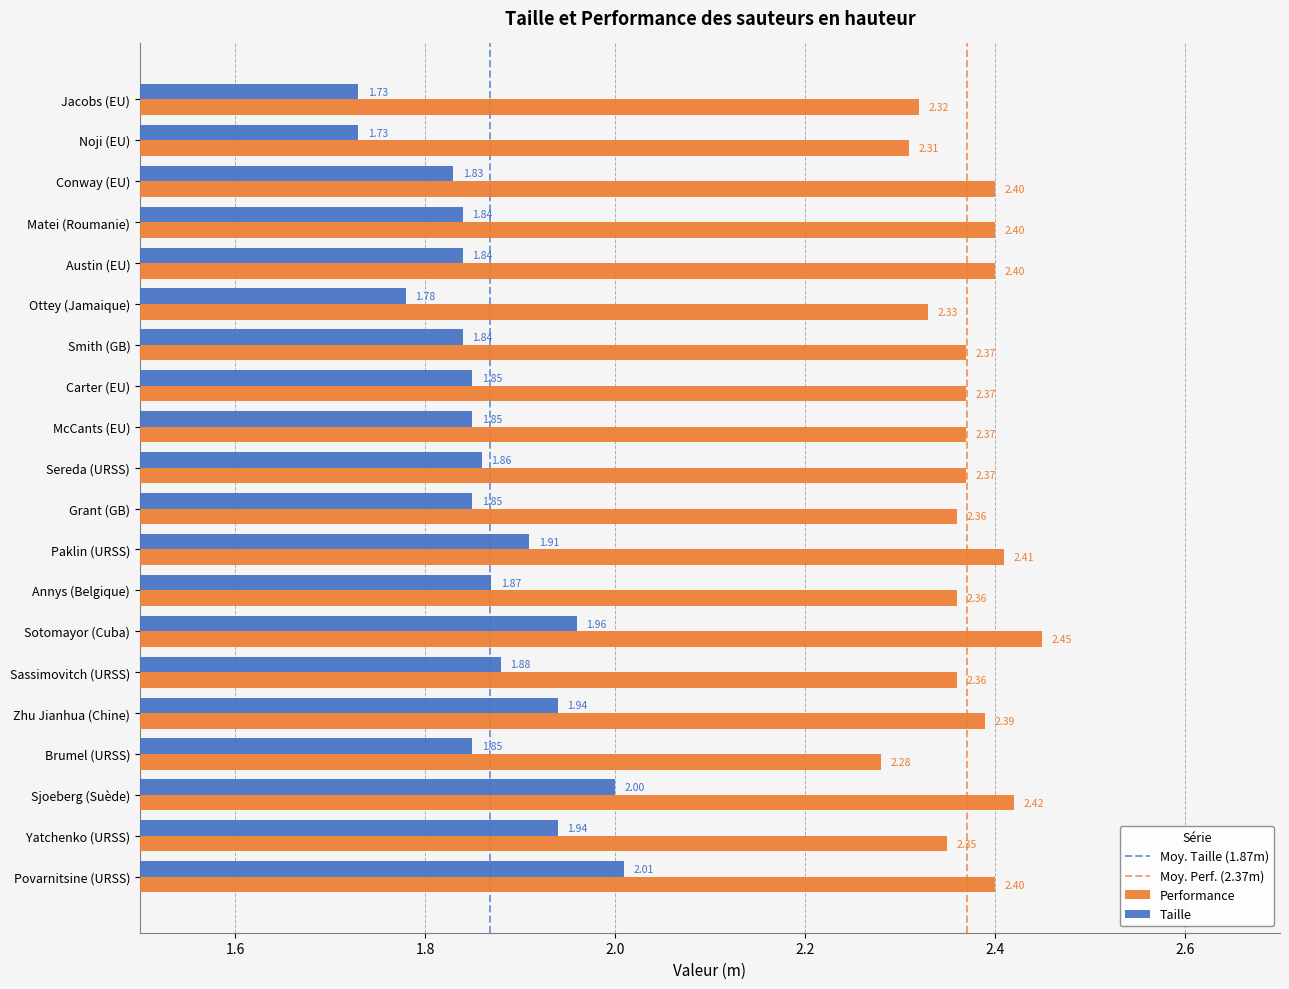

What is the spread (max minus min) of values at Sotomayor (Cuba)?

0.5